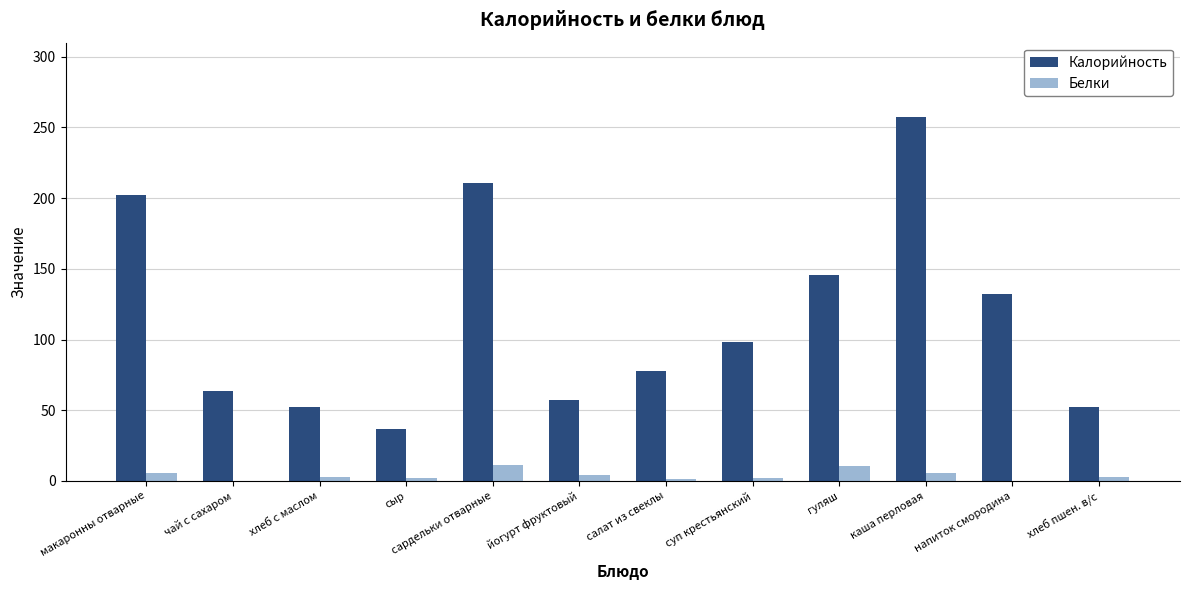

Is the value of Калорийность at хлеб с маслом greater than the value of Белки at хлеб с маслом?

Yes